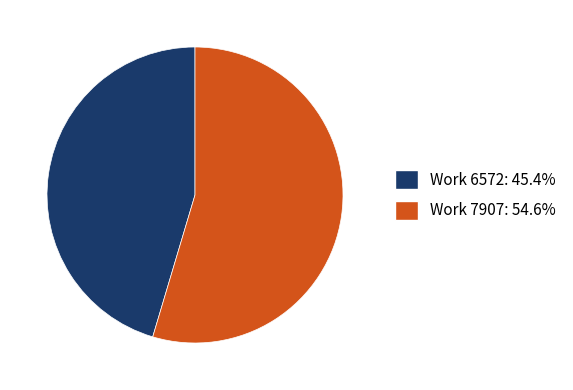

Rank the categories by value from lowest to highest.

Work 6572, Work 7907